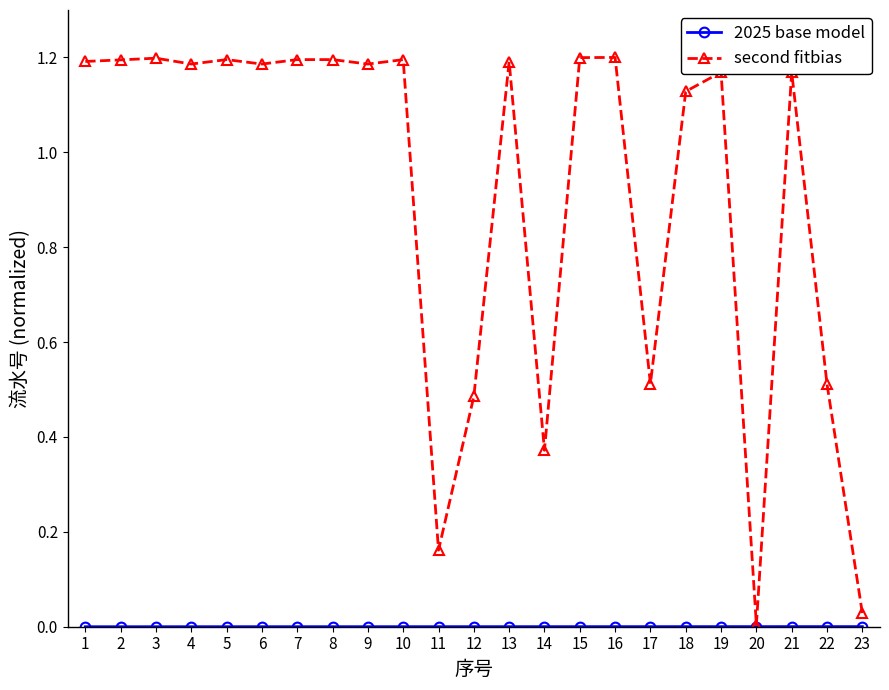

The value of second fitbias at 4 is 1.2. True or false?

True